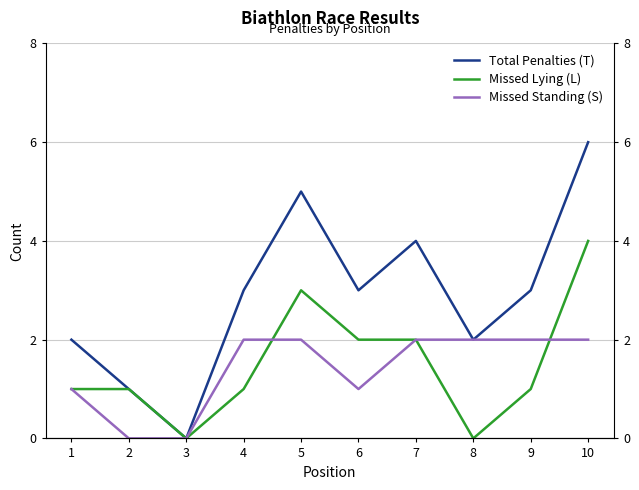

True or false: Missed Standing (S) and Total Penalties (T) cross at least once.

False